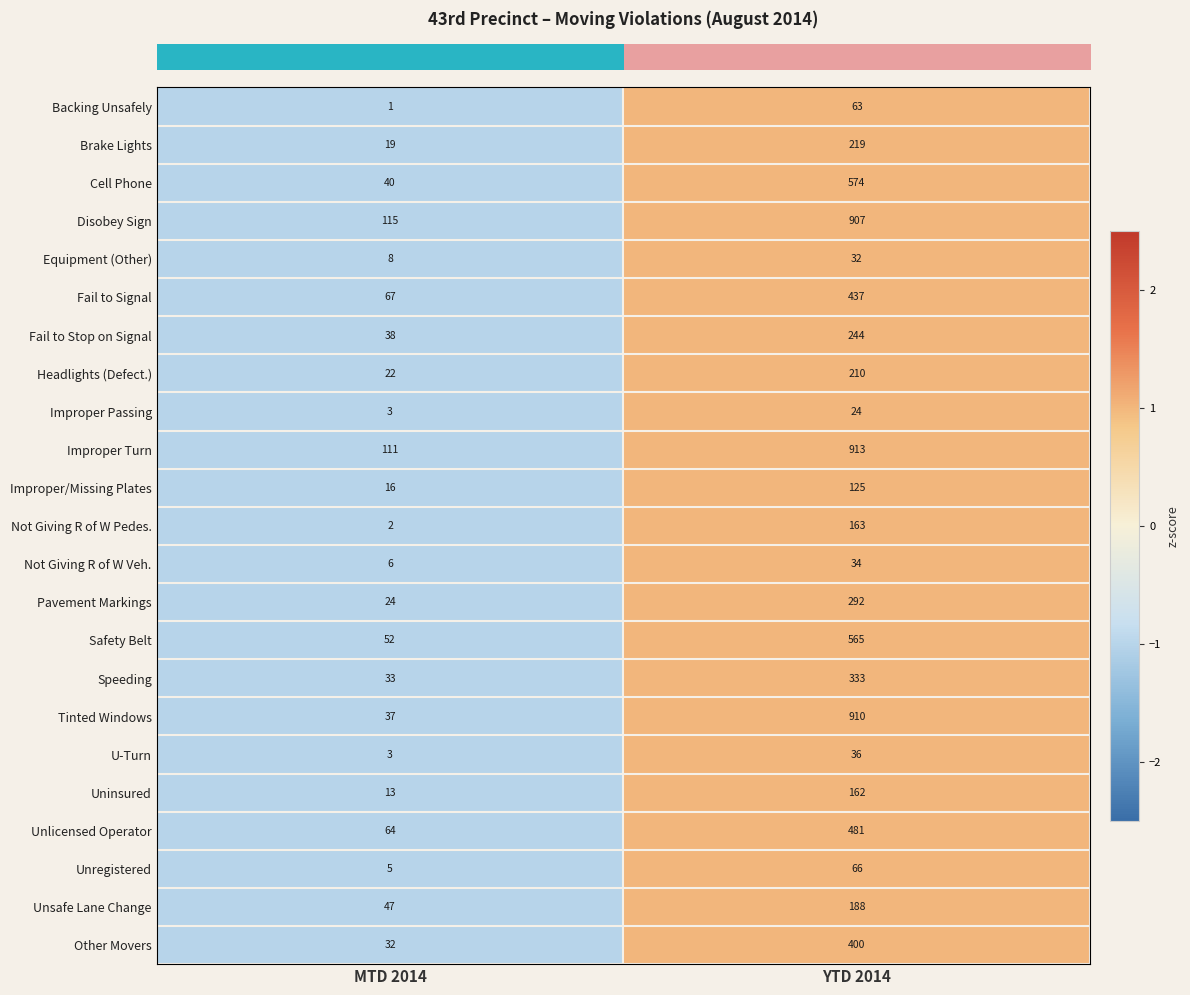

True or false: Fail to Stop on Signal has a value of 417 at YTD 2014.

False